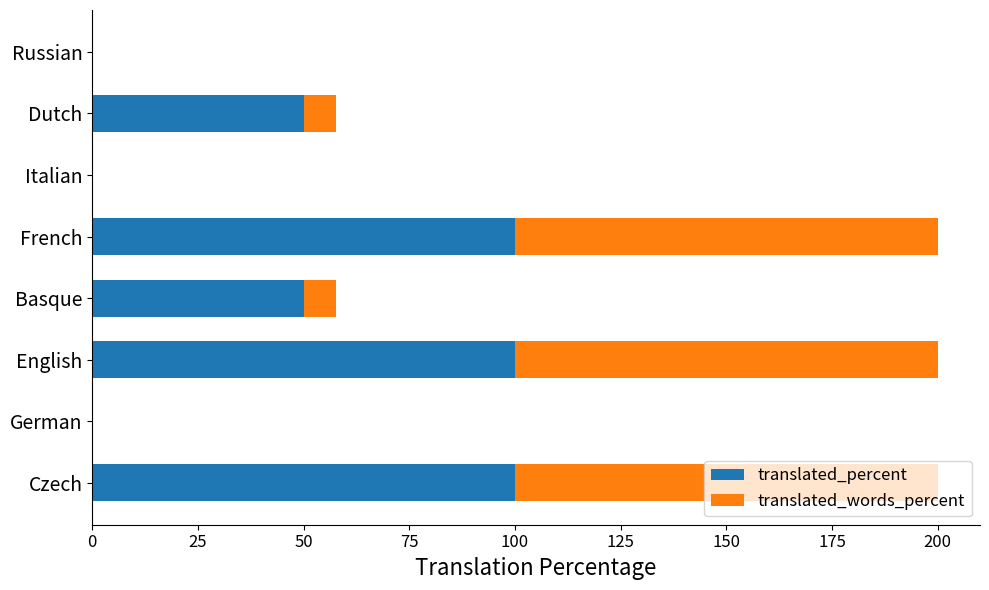

What is the total value across all series at French?

200.0